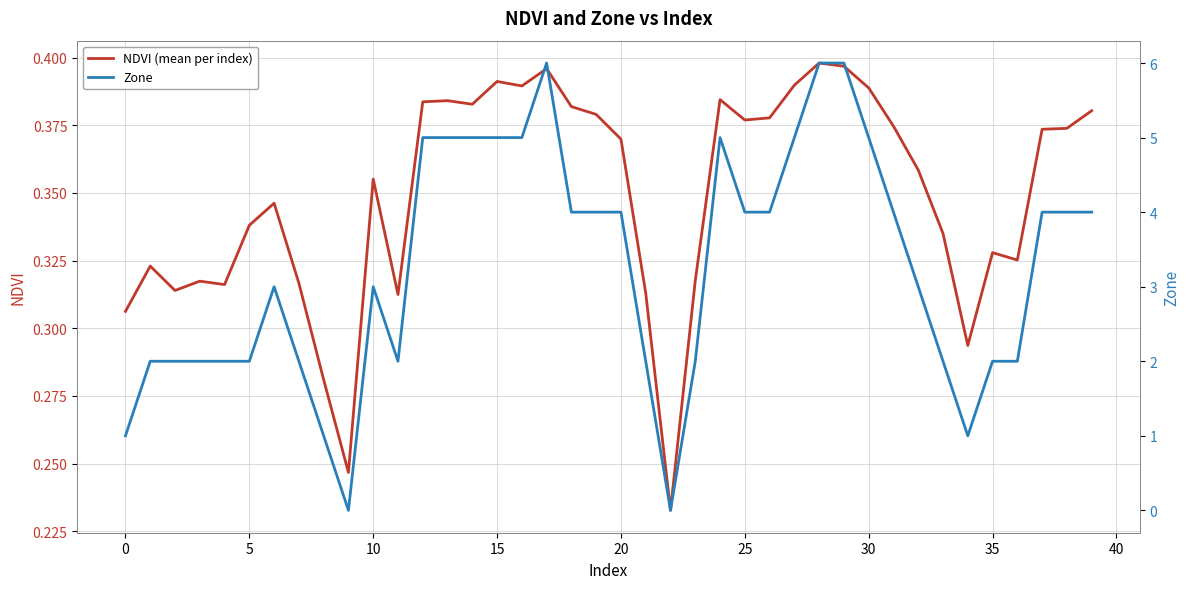

What is the average value of the Zone series?

3.2